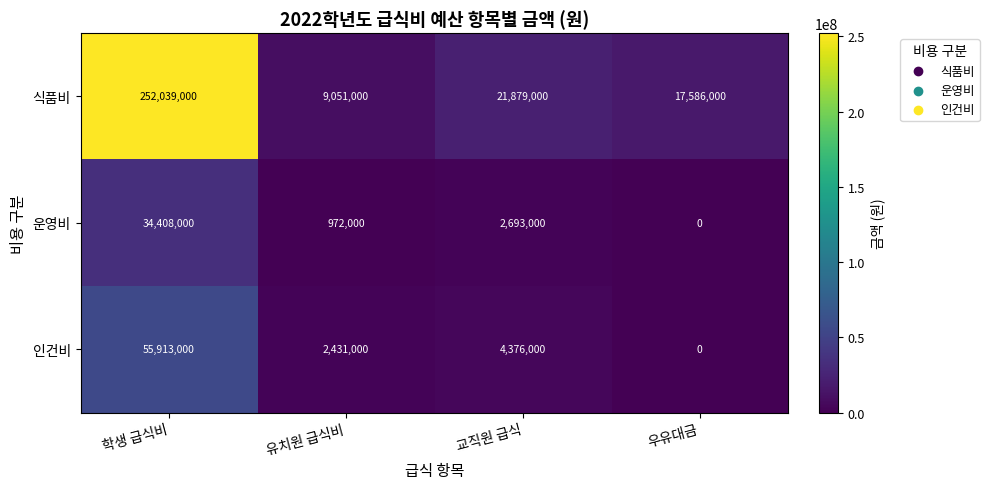

How many distinct data groups are displayed?

3